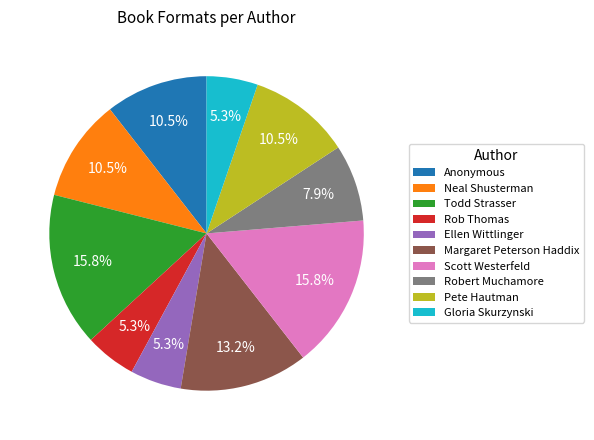

Which has a higher value, Pete Hautman or Todd Strasser?

Todd Strasser